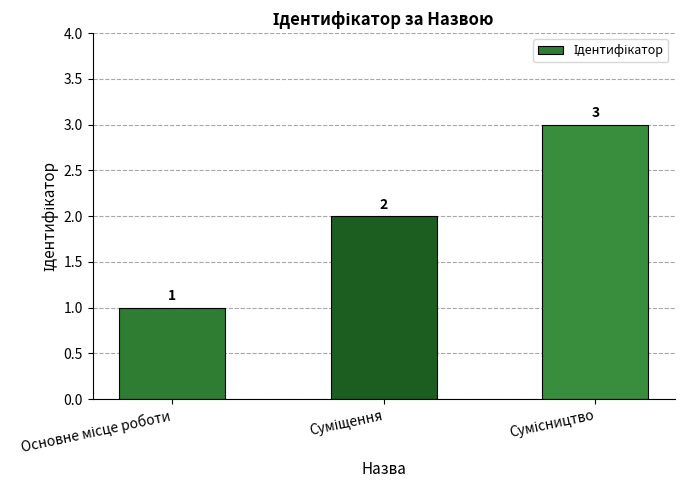

Reading left to right, extract all data points from this chart.

1	2	3